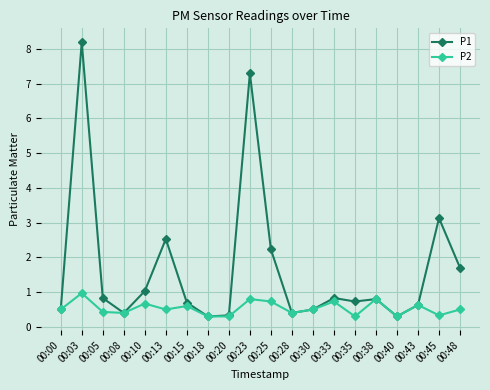

True or false: P1 has more than 0 points higher than both neighbors.

True